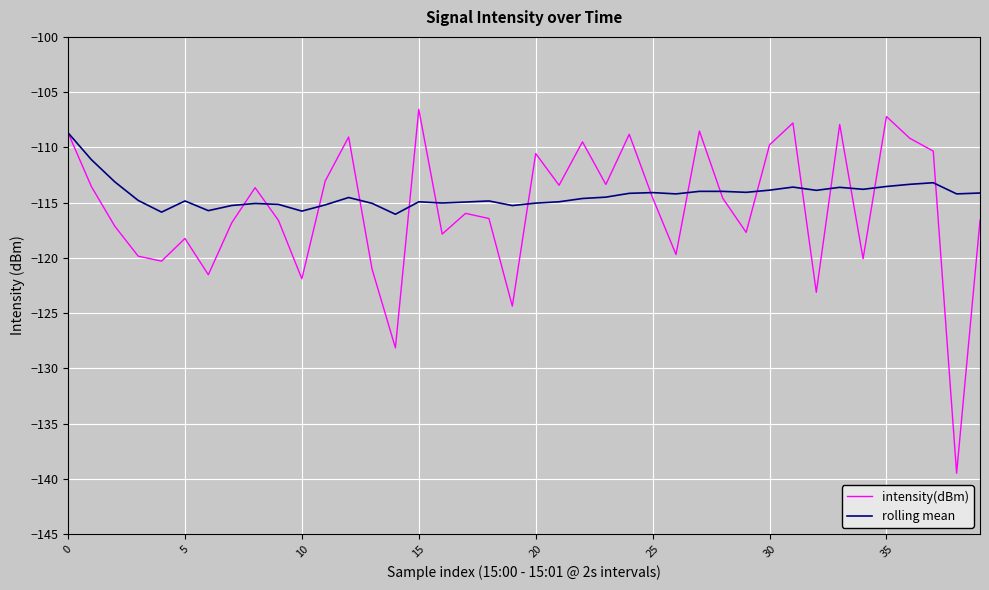

Which series has the largest range (max minus min)?

intensity(dBm)